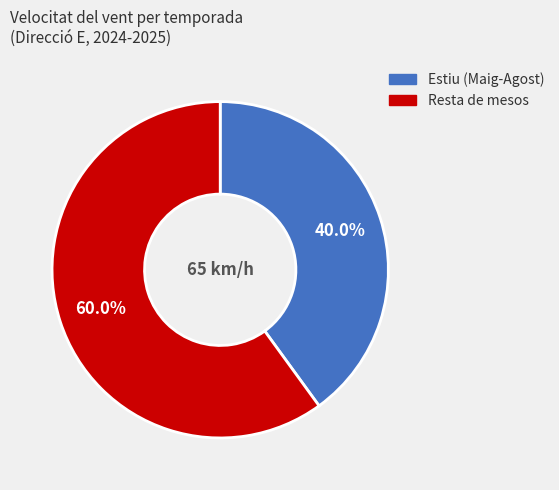

Is there a majority slice in this chart?

Yes